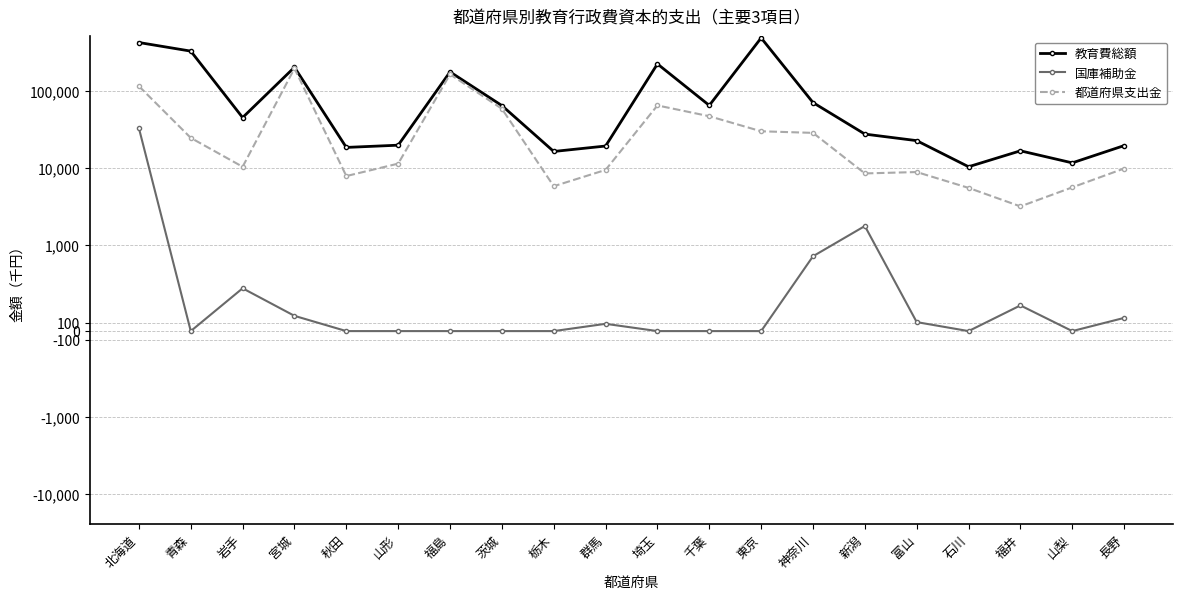

What is the value of the 教育費総額 point at the 18th from the left?

16912